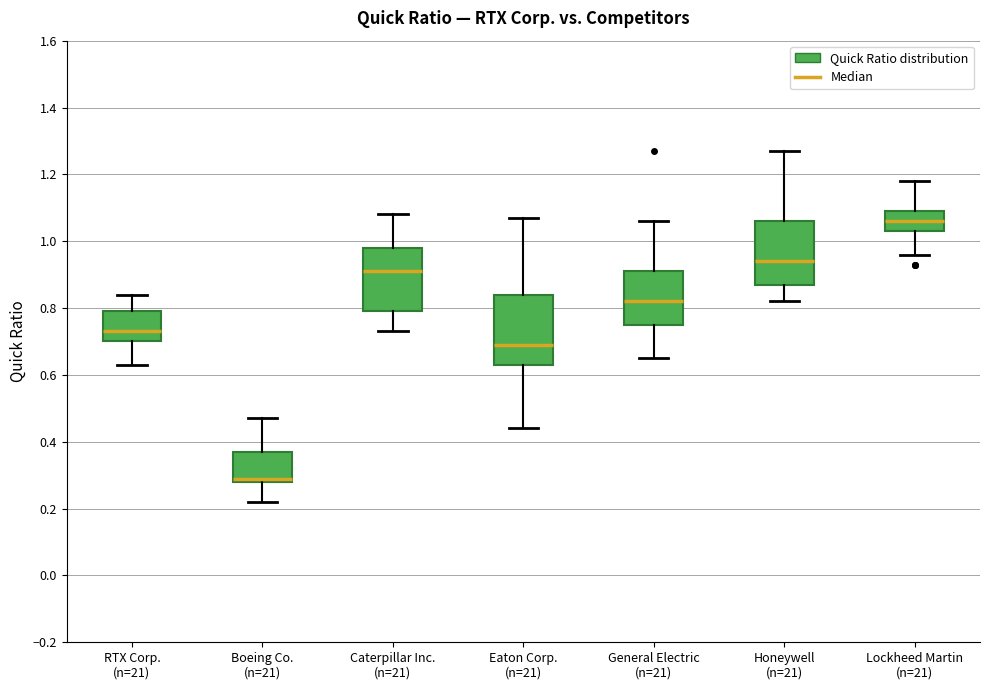

Where is the upper edge of the box for General Electric (n=21) on the y-axis? The values are not printed on the chart, so give them approximately, as read against the axis.

0.92